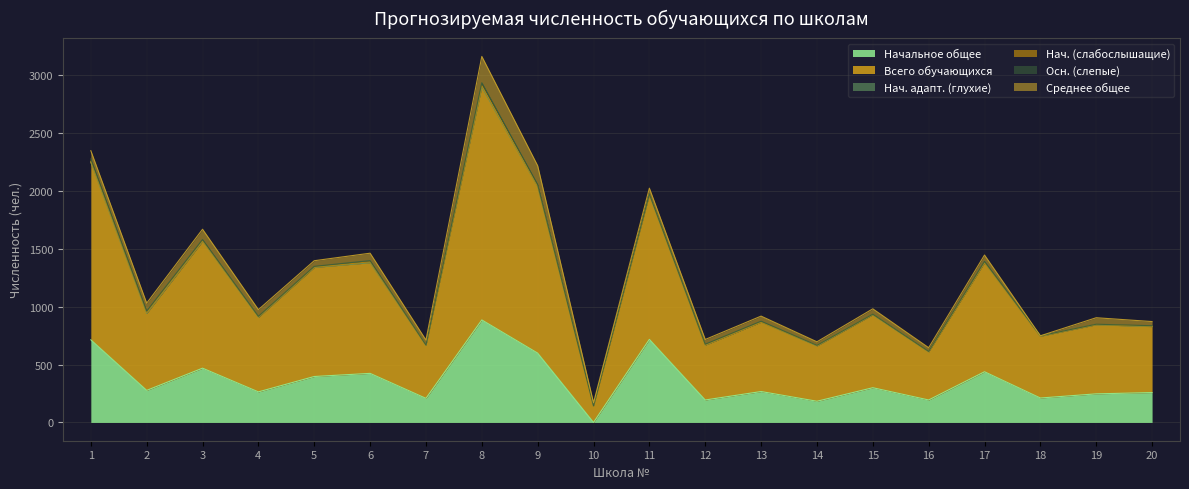

Which series has the largest range (max minus min)?

Всего обучающихся